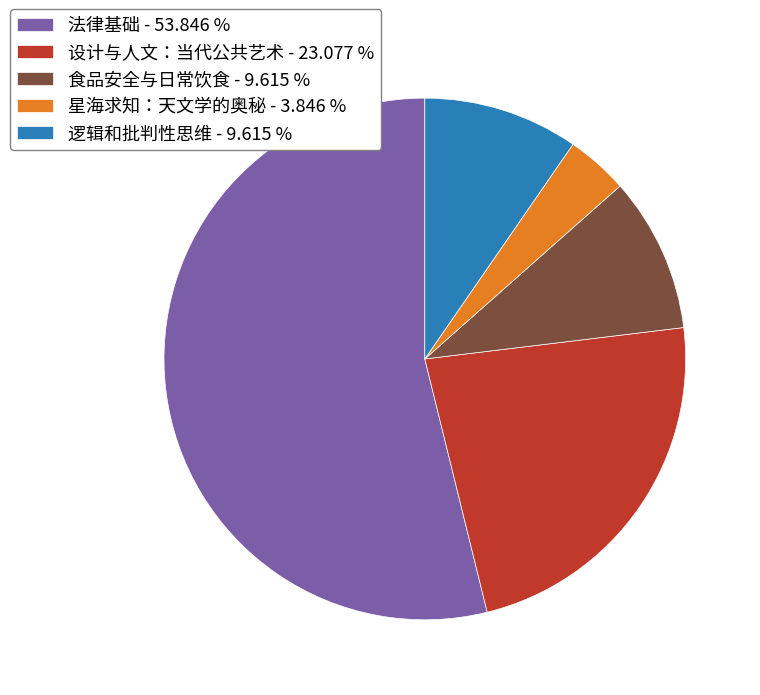

Do 食品安全与日常饮食 - 9.615 % and 设计与人文：当代公共艺术 - 23.077 % together represent more than half of the pie?

No